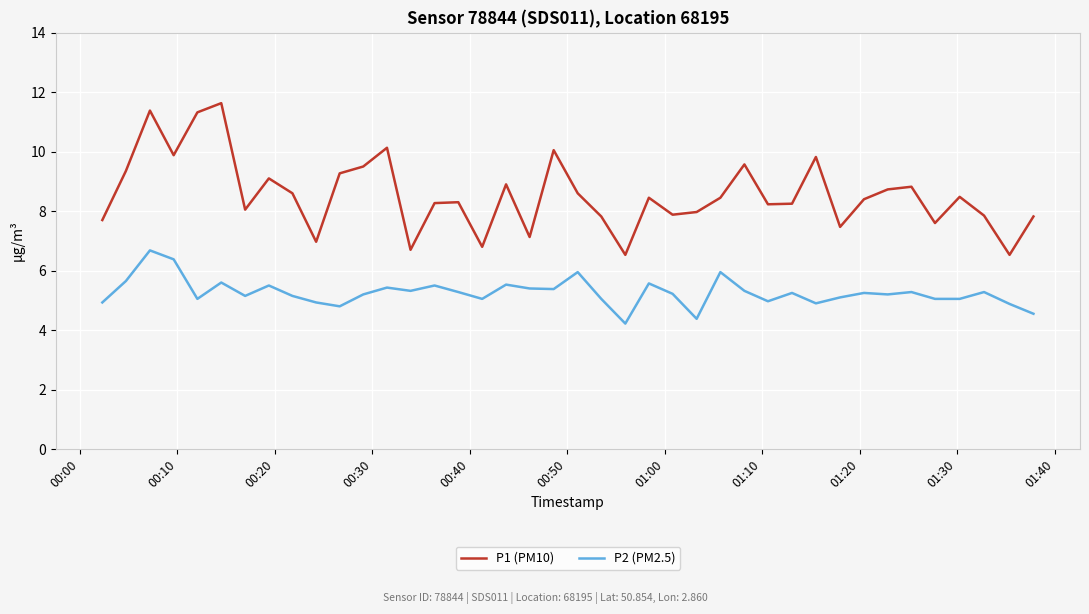

At how many categories does at least one series exceed 5?

40